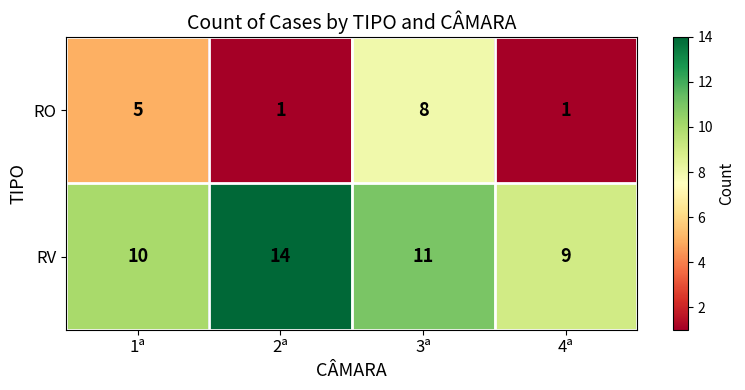

List the labels in order of RV value, largest first.

2ª, 3ª, 1ª, 4ª